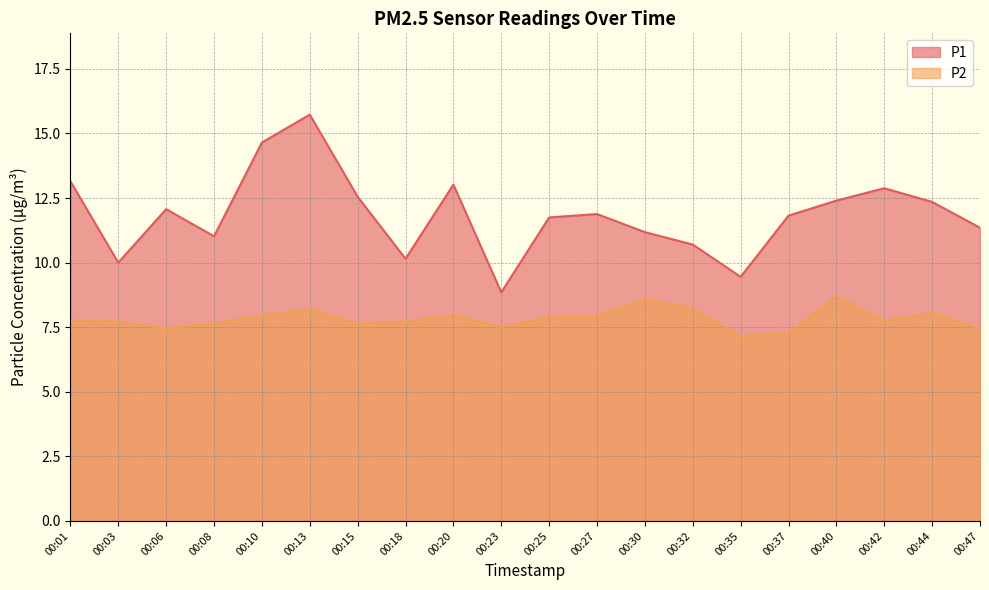

At 00:27, list the series in order from smallest to largest.

P2, P1